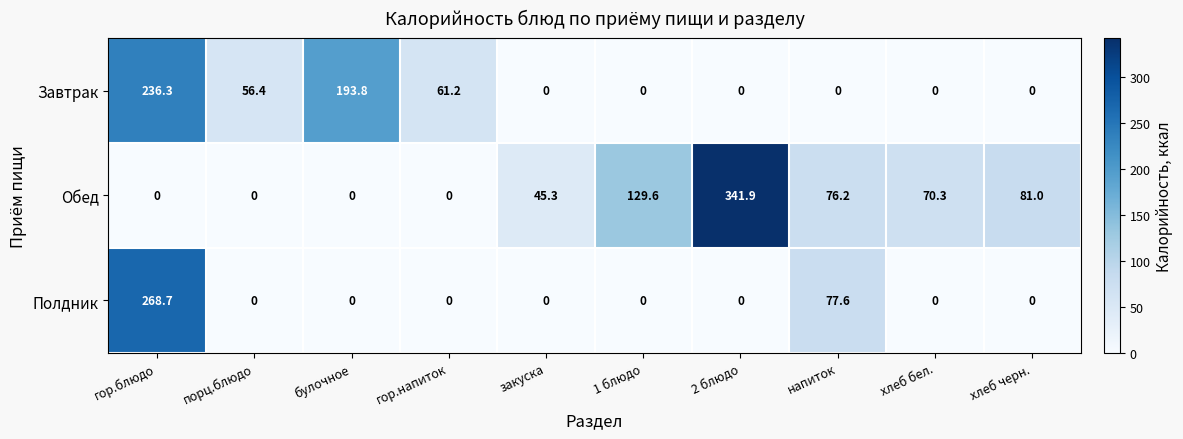

What is the sum of all Обед values?

744.3